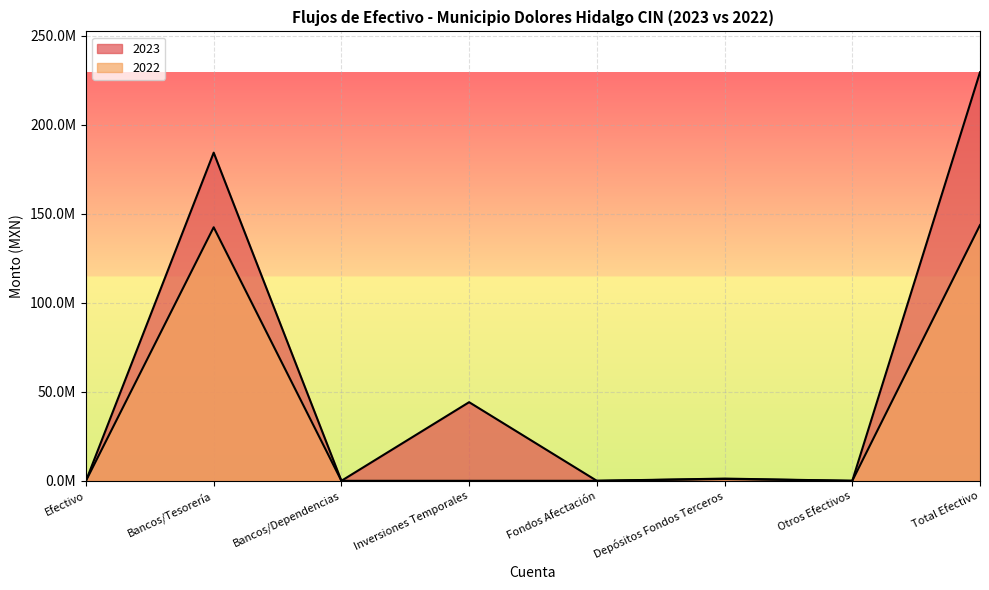

What is the sum of the 2022 values at Bancos/Dependencias and Bancos/Tesorería?

142401353.4